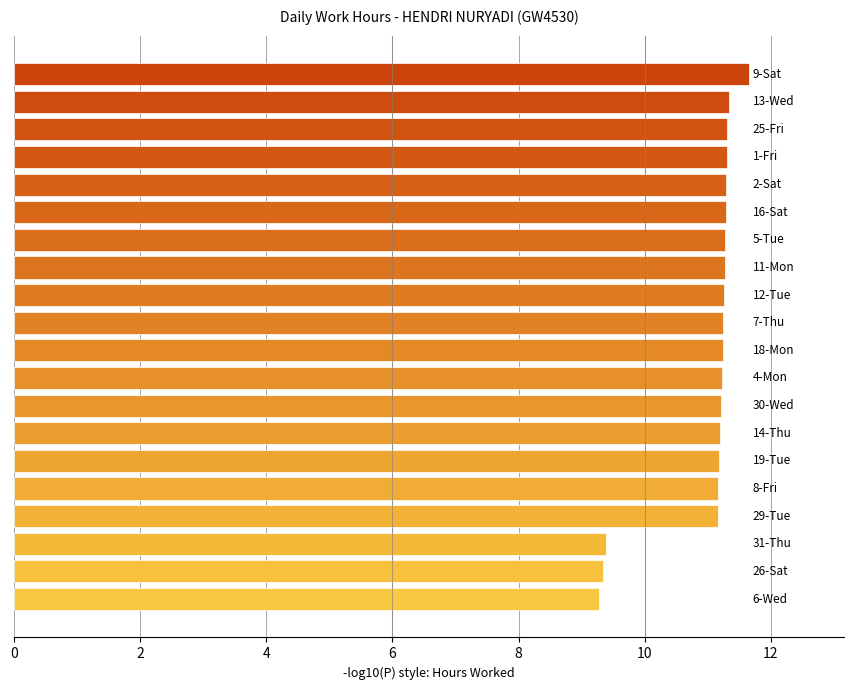

What is the smallest value displayed?

9.3